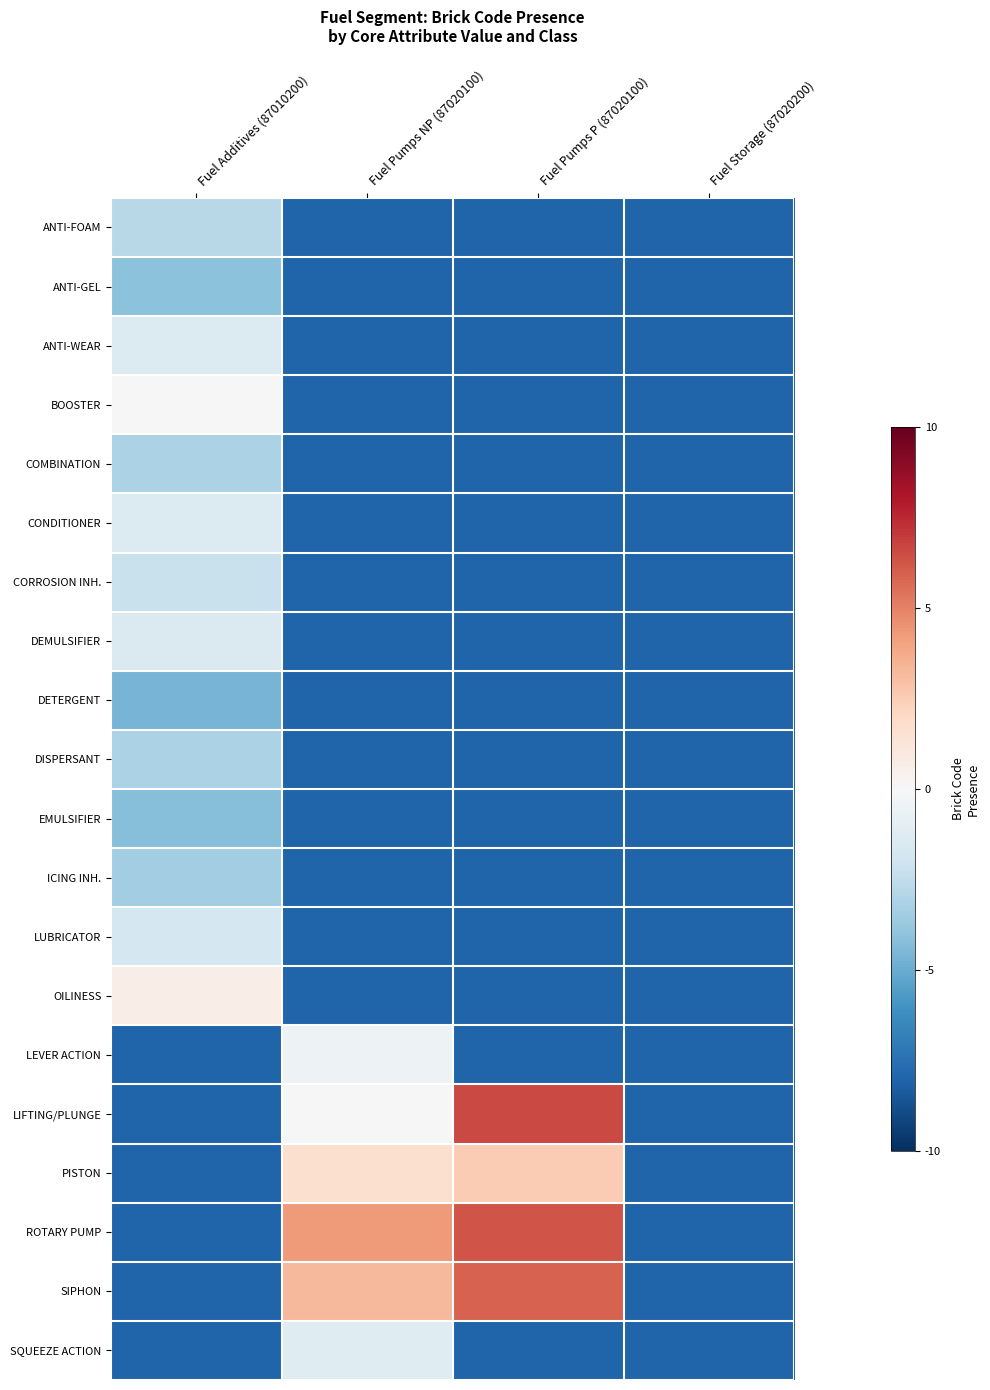

Reading left to right, extract all data points from this chart.

ANTI-FOAM: Fuel Additives (87010200)=-2.8	Fuel Pumps NP (87020100)=-8.0	Fuel Pumps P (87020100)=-8.0	Fuel Storage (87020200)=-8.0
ANTI-GEL: Fuel Additives (87010200)=-4.1	Fuel Pumps NP (87020100)=-8.0	Fuel Pumps P (87020100)=-8.0	Fuel Storage (87020200)=-8.0
ANTI-WEAR: Fuel Additives (87010200)=-1.4	Fuel Pumps NP (87020100)=-8.0	Fuel Pumps P (87020100)=-8.0	Fuel Storage (87020200)=-8.0
BOOSTER: Fuel Additives (87010200)=-0.0	Fuel Pumps NP (87020100)=-8.0	Fuel Pumps P (87020100)=-8.0	Fuel Storage (87020200)=-8.0
COMBINATION: Fuel Additives (87010200)=-3.2	Fuel Pumps NP (87020100)=-8.0	Fuel Pumps P (87020100)=-8.0	Fuel Storage (87020200)=-8.0
CONDITIONER: Fuel Additives (87010200)=-1.3	Fuel Pumps NP (87020100)=-8.0	Fuel Pumps P (87020100)=-8.0	Fuel Storage (87020200)=-8.0
CORROSION INH.: Fuel Additives (87010200)=-2.3	Fuel Pumps NP (87020100)=-8.0	Fuel Pumps P (87020100)=-8.0	Fuel Storage (87020200)=-8.0
DEMULSIFIER: Fuel Additives (87010200)=-1.4	Fuel Pumps NP (87020100)=-8.0	Fuel Pumps P (87020100)=-8.0	Fuel Storage (87020200)=-8.0
DETERGENT: Fuel Additives (87010200)=-4.6	Fuel Pumps NP (87020100)=-8.0	Fuel Pumps P (87020100)=-8.0	Fuel Storage (87020200)=-8.0
DISPERSANT: Fuel Additives (87010200)=-3.2	Fuel Pumps NP (87020100)=-8.0	Fuel Pumps P (87020100)=-8.0	Fuel Storage (87020200)=-8.0
EMULSIFIER: Fuel Additives (87010200)=-4.3	Fuel Pumps NP (87020100)=-8.0	Fuel Pumps P (87020100)=-8.0	Fuel Storage (87020200)=-8.0
ICING INH.: Fuel Additives (87010200)=-3.4	Fuel Pumps NP (87020100)=-8.0	Fuel Pumps P (87020100)=-8.0	Fuel Storage (87020200)=-8.0
LUBRICATOR: Fuel Additives (87010200)=-1.7	Fuel Pumps NP (87020100)=-8.0	Fuel Pumps P (87020100)=-8.0	Fuel Storage (87020200)=-8.0
OILINESS: Fuel Additives (87010200)=0.6	Fuel Pumps NP (87020100)=-8.0	Fuel Pumps P (87020100)=-8.0	Fuel Storage (87020200)=-8.0
LEVER ACTION: Fuel Additives (87010200)=-8.0	Fuel Pumps NP (87020100)=-0.5	Fuel Pumps P (87020100)=-8.0	Fuel Storage (87020200)=-8.0
LIFTING/PLUNGE: Fuel Additives (87010200)=-8.0	Fuel Pumps NP (87020100)=-0.0	Fuel Pumps P (87020100)=6.6	Fuel Storage (87020200)=-8.0
PISTON: Fuel Additives (87010200)=-8.0	Fuel Pumps NP (87020100)=1.6	Fuel Pumps P (87020100)=2.5	Fuel Storage (87020200)=-8.0
ROTARY PUMP: Fuel Additives (87010200)=-8.0	Fuel Pumps NP (87020100)=4.3	Fuel Pumps P (87020100)=6.3	Fuel Storage (87020200)=-8.0
SIPHON: Fuel Additives (87010200)=-8.0	Fuel Pumps NP (87020100)=3.2	Fuel Pumps P (87020100)=5.9	Fuel Storage (87020200)=-8.0
SQUEEZE ACTION: Fuel Additives (87010200)=-8.0	Fuel Pumps NP (87020100)=-1.2	Fuel Pumps P (87020100)=-8.0	Fuel Storage (87020200)=-8.0